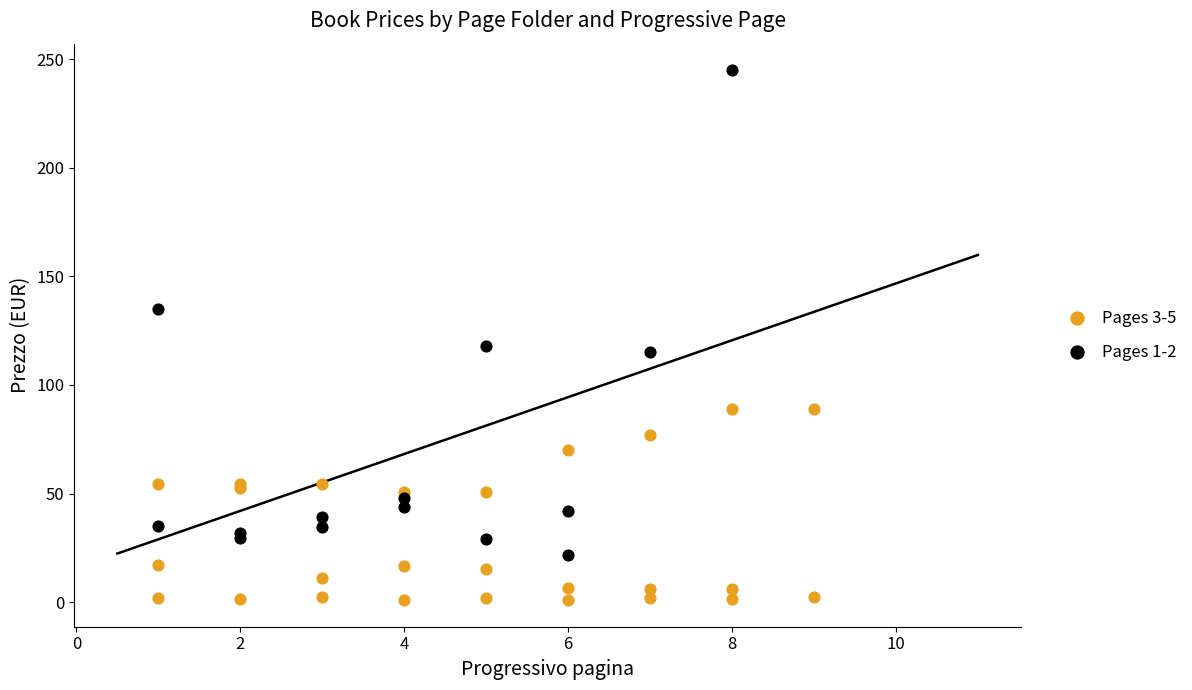

Which series has the largest Y range (max minus min)?

Pages 1-2